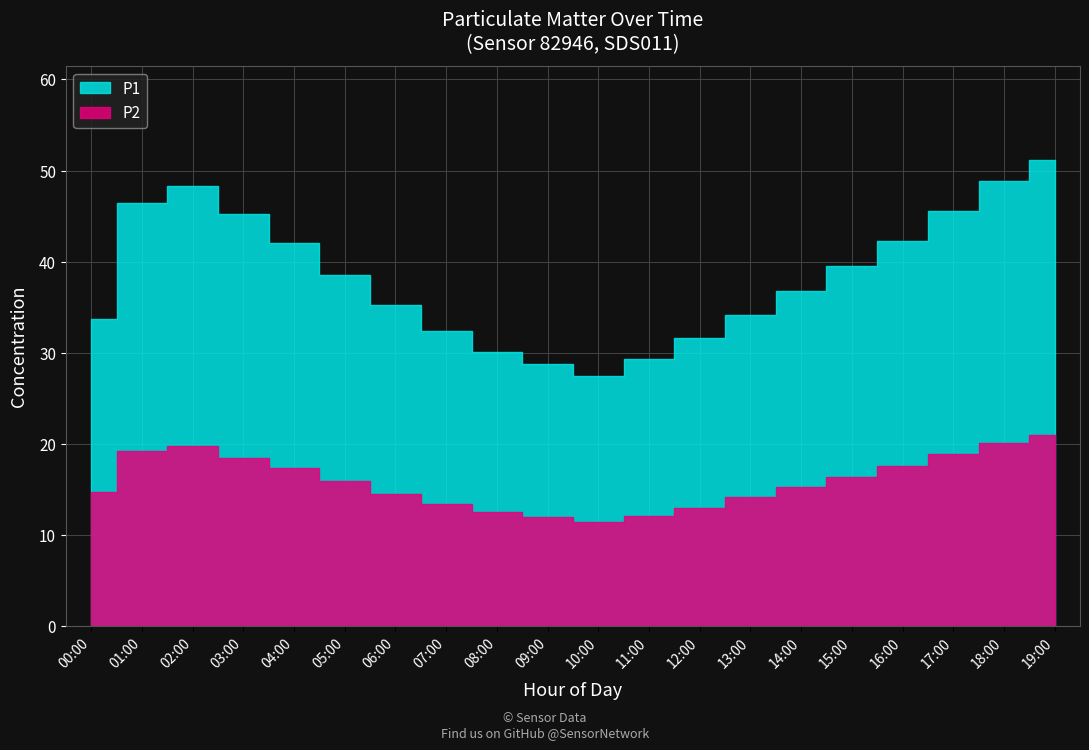

Rank the series at 08:00 from highest to lowest value.

P1, P2